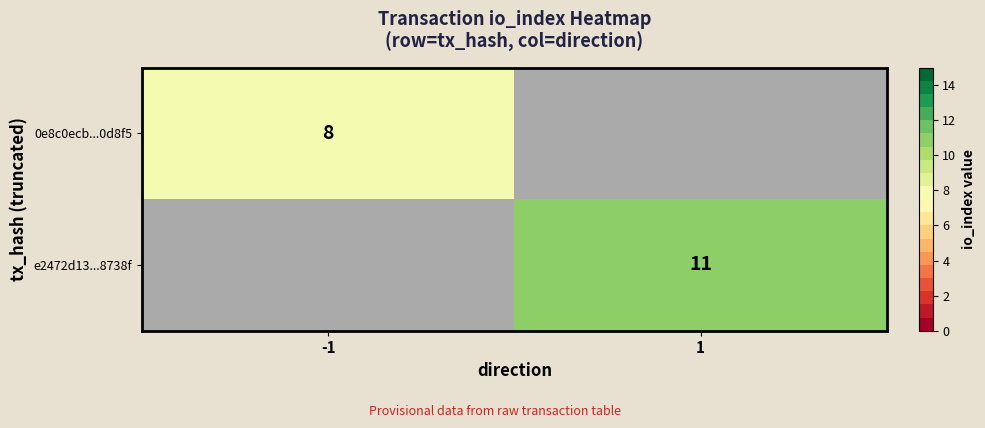

What is the greatest value displayed?

11.0